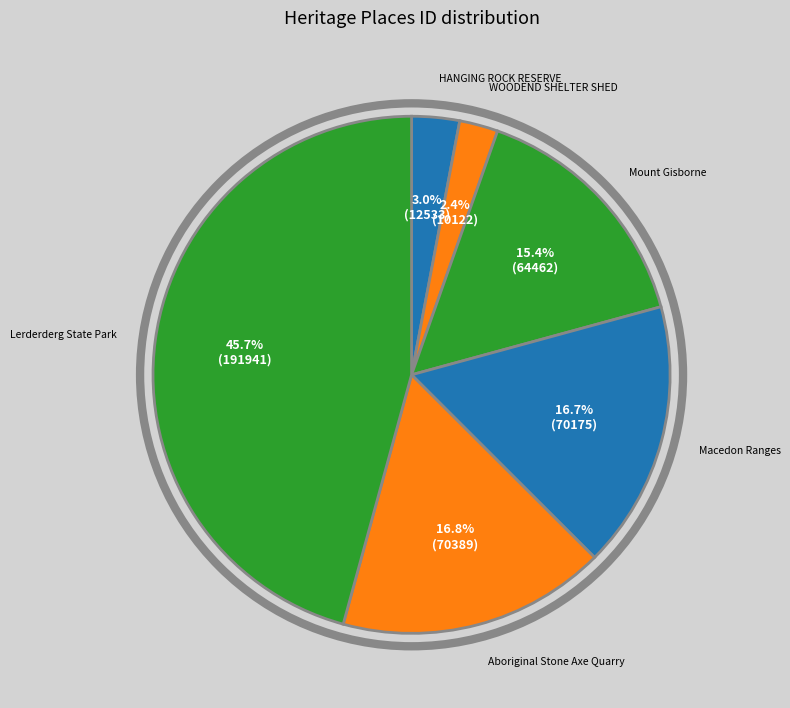

To the nearest percent, what is the difference between the largest and smallest slice percentages?

43%